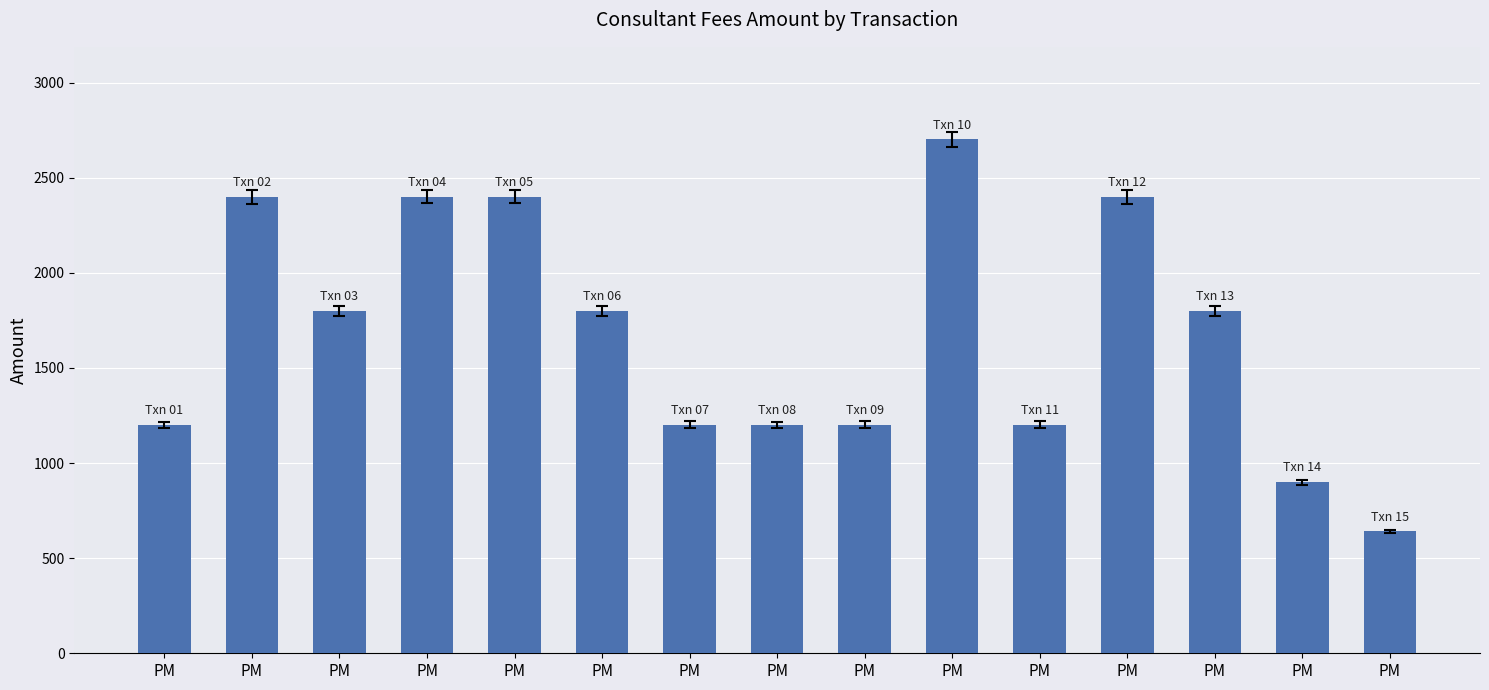

Which has a higher value, PM or PM?

PM